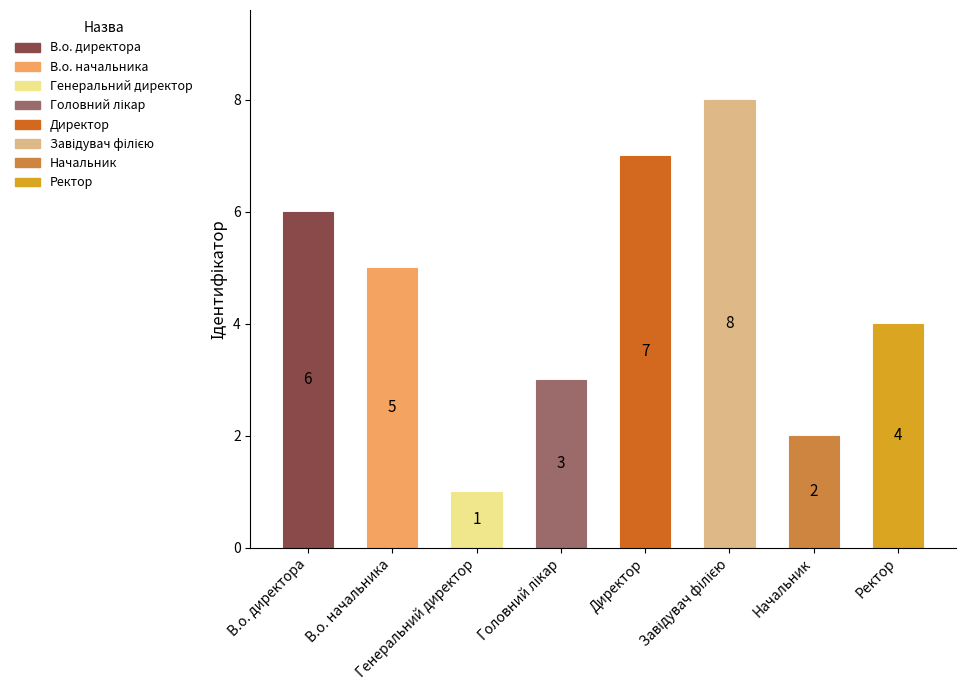

How many distinct data groups are displayed?

1